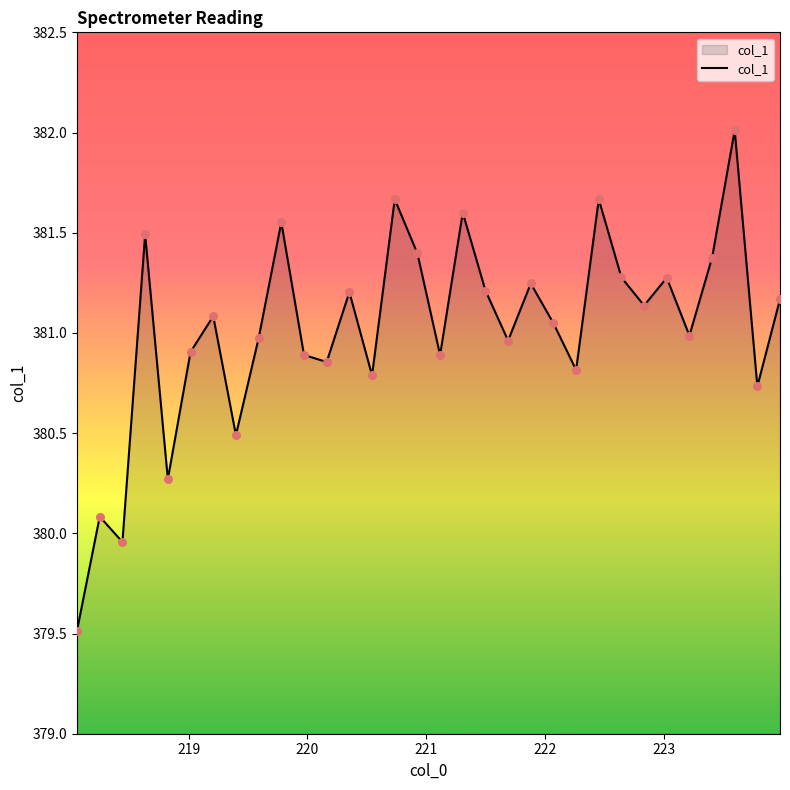

What is the smallest value displayed?

379.5